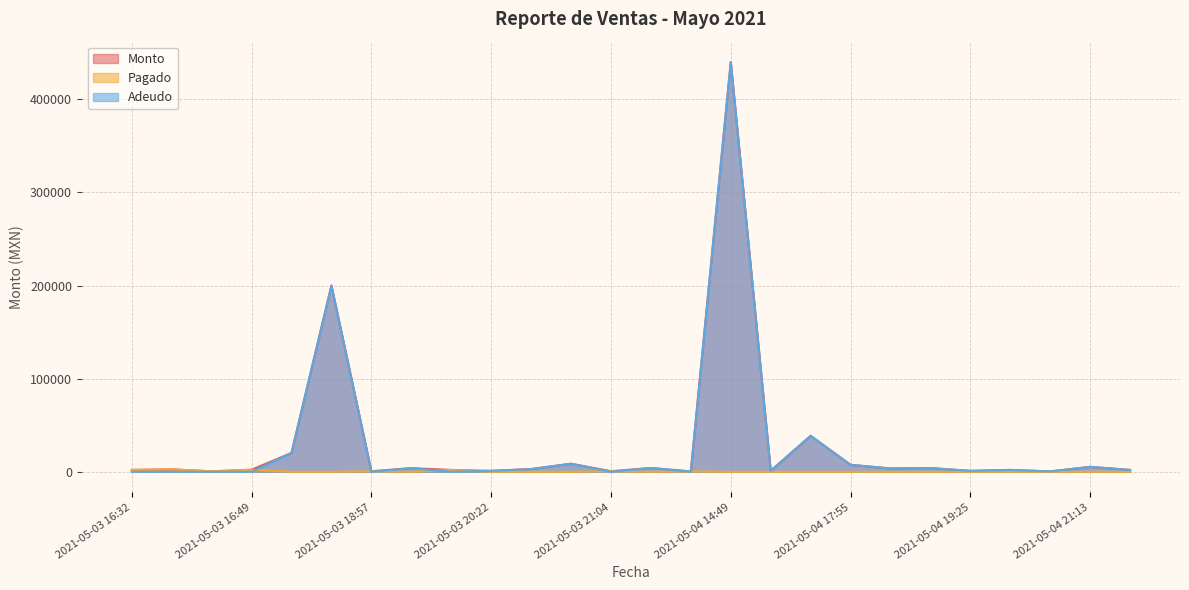

Does the chart have visible grid lines?

Yes